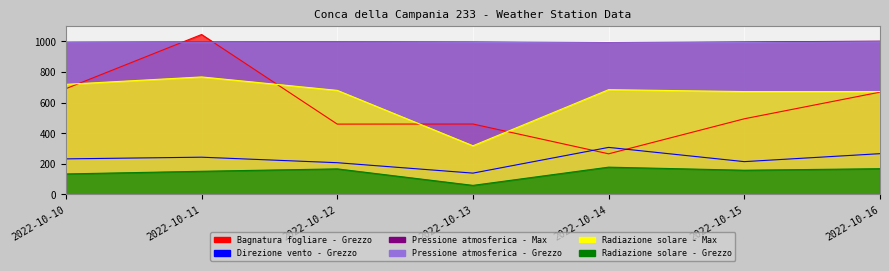

At which label is Direzione vento - Grezzo closest to 223?

2022-10-10